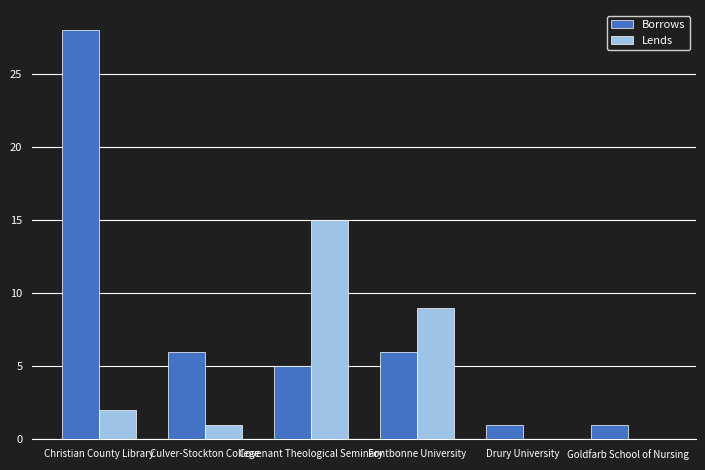

What is the sum of the Lends values at Fontbonne University and Culver-Stockton College?

10